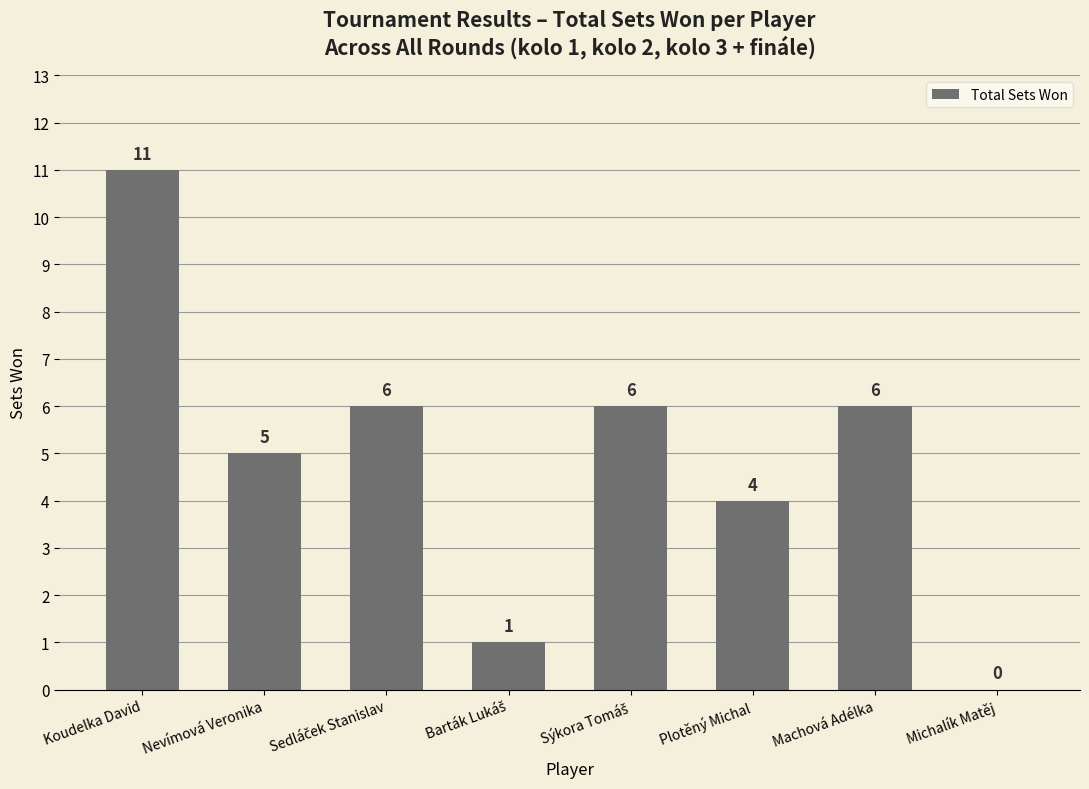

What is the average value?

5